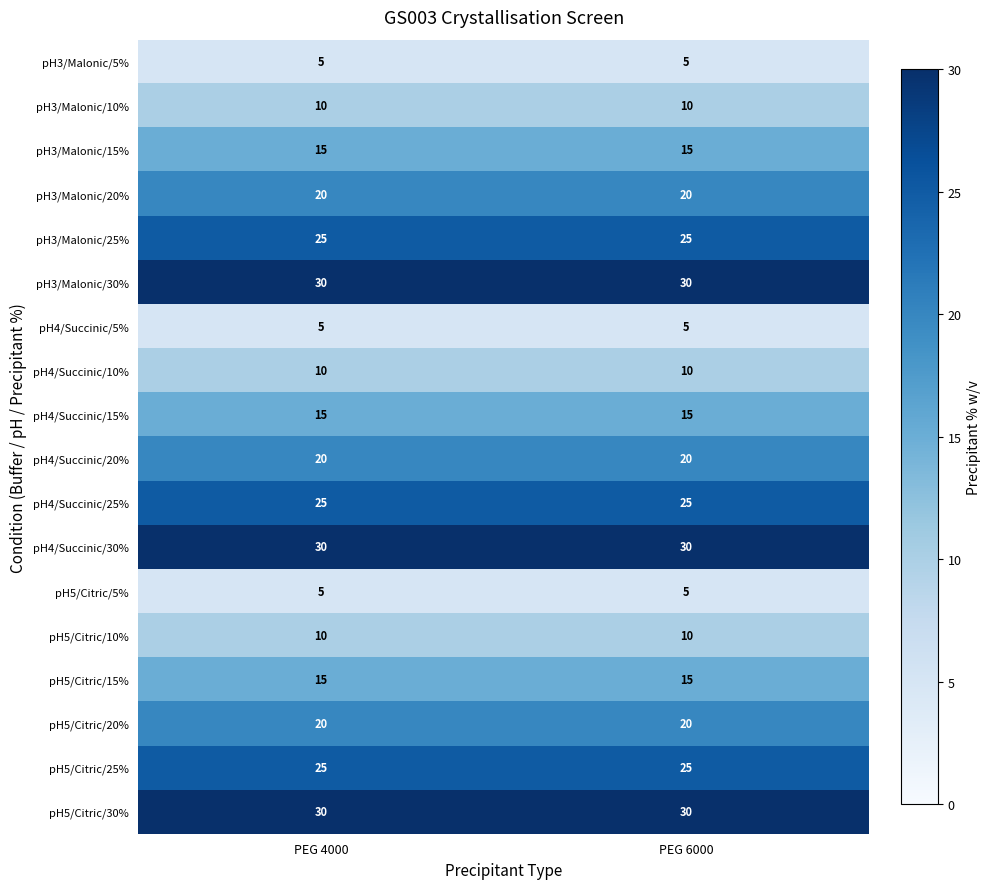

What is the total value across all series at PEG 4000?

315